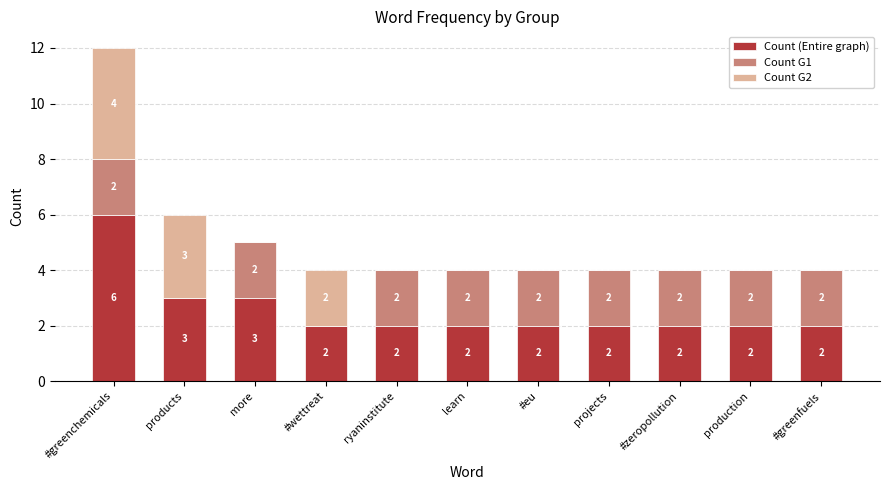

What is the average value of the Count (Entire graph) series?

3